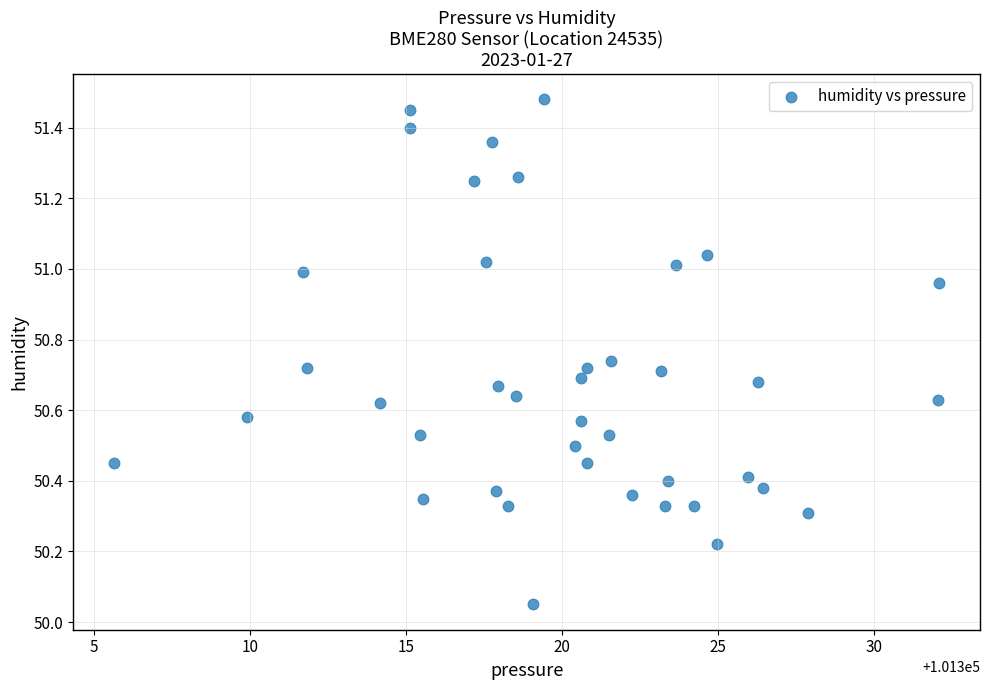

What is the range of Y values (max minus min)?

1.4